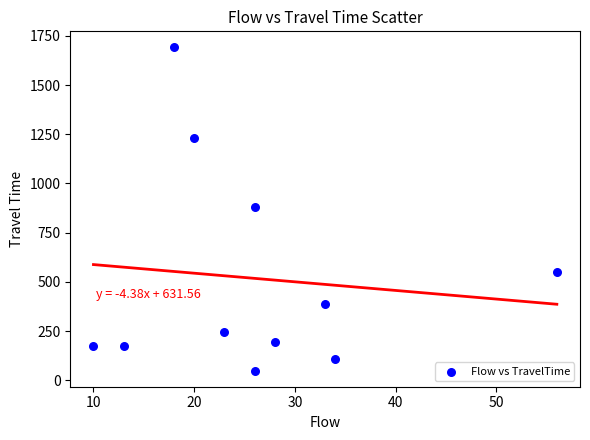

What is the average Y value?

517